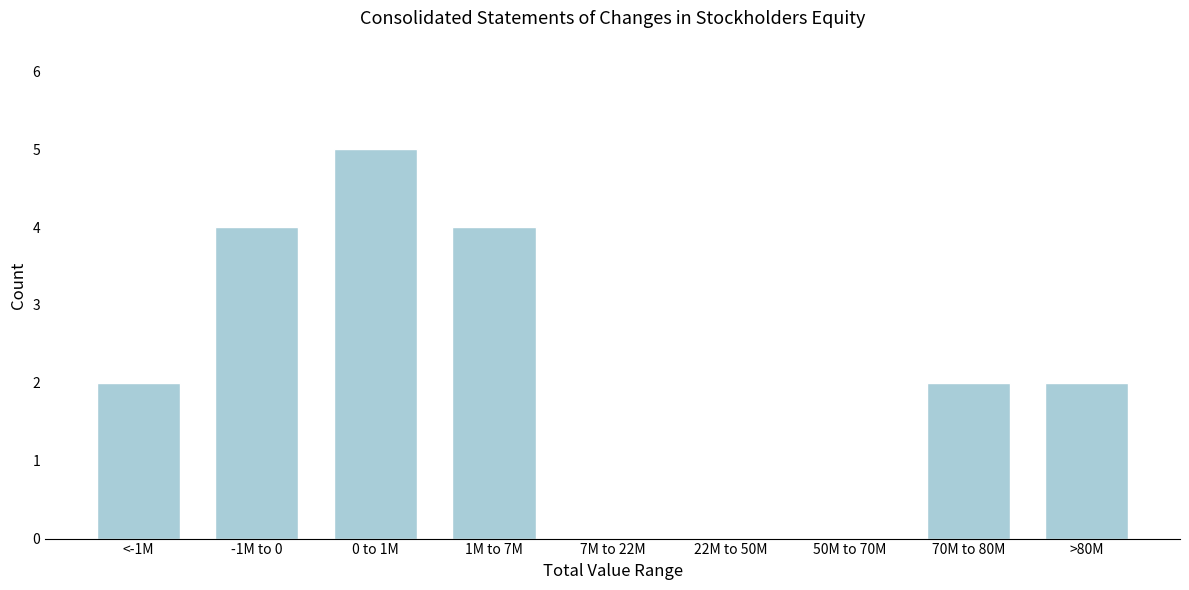

Reading left to right, transcribe all the data shown in this chart.

<-1M=2	-1M to 0=4	0 to 1M=5	1M to 7M=4	7M to 22M=0	22M to 50M=0	50M to 70M=0	70M to 80M=2	>80M=2